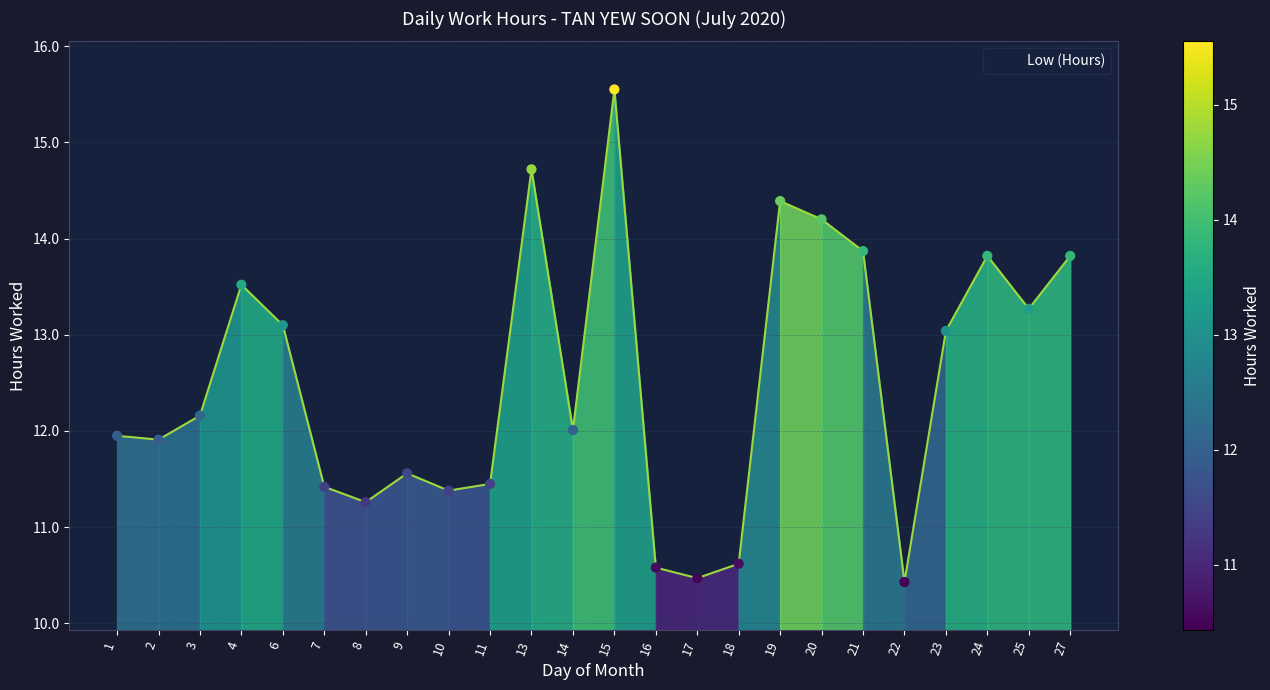

What is the change in value from 15 to 17?

-5.1